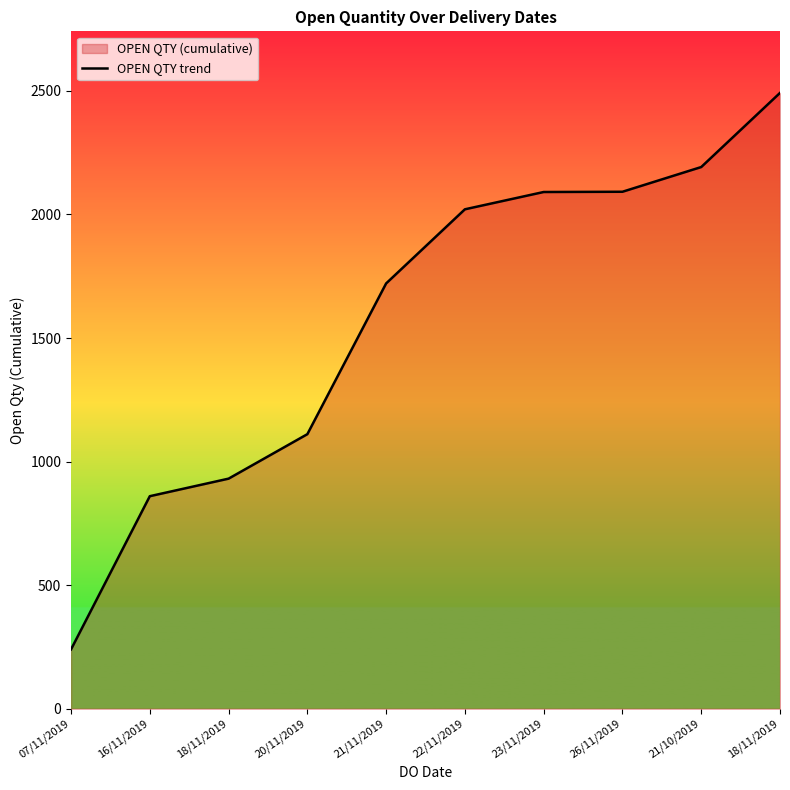

Is it true that the value at 22/11/2019 is 2021?

True